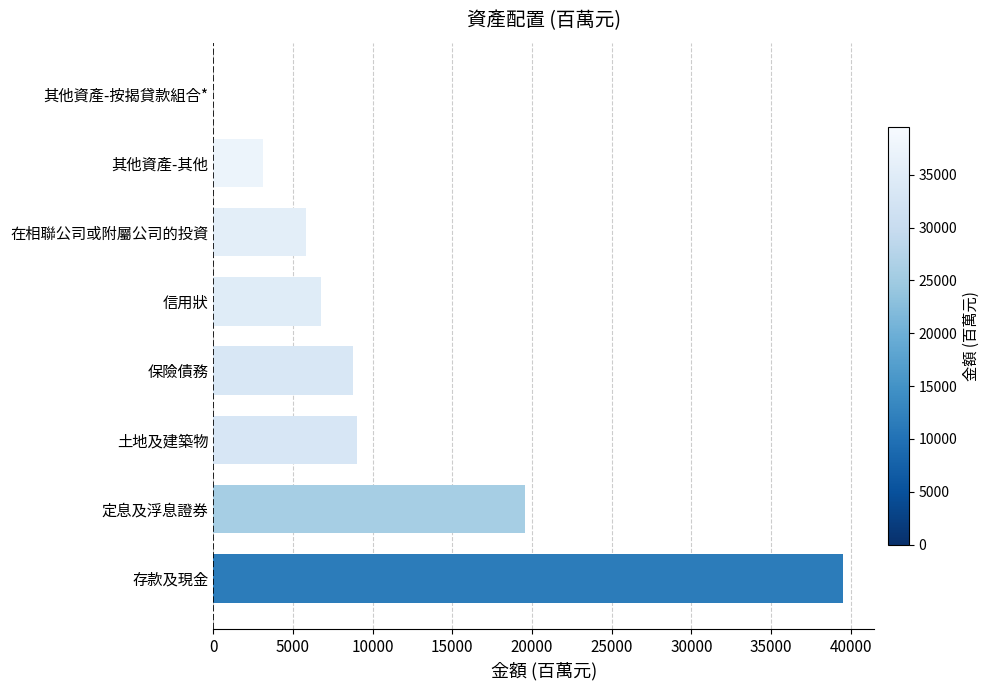

How many distinct data groups are displayed?

1